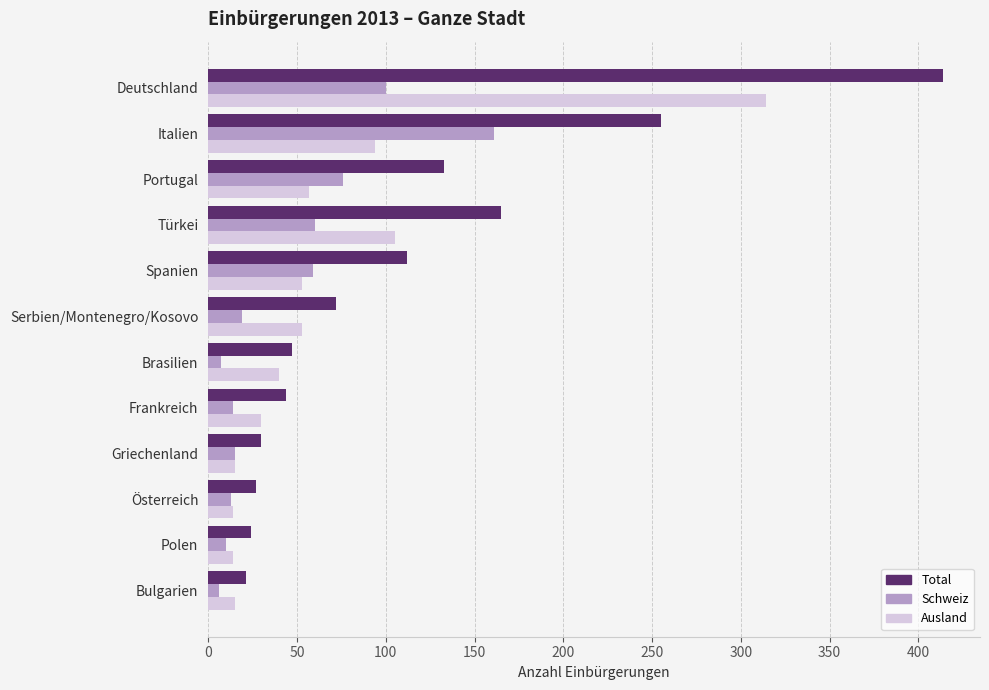

What is the spread (max minus min) of values at Portugal?

76